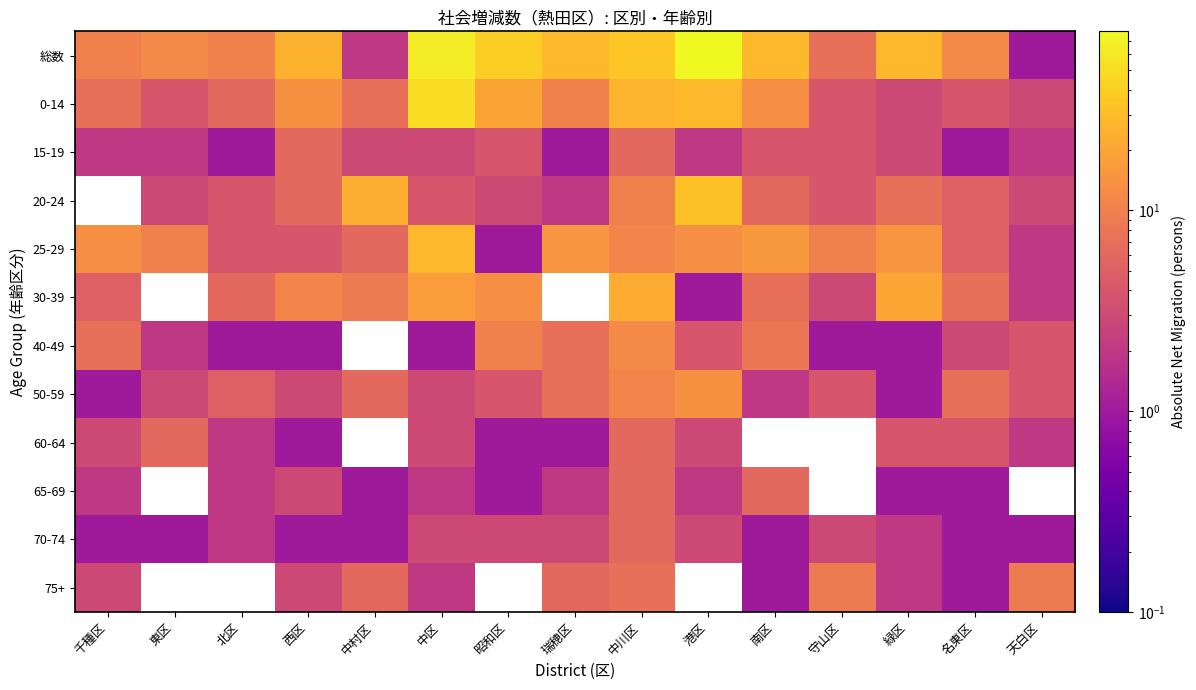

The value of 30-39 at 中村区 is 9.0. True or false?

True